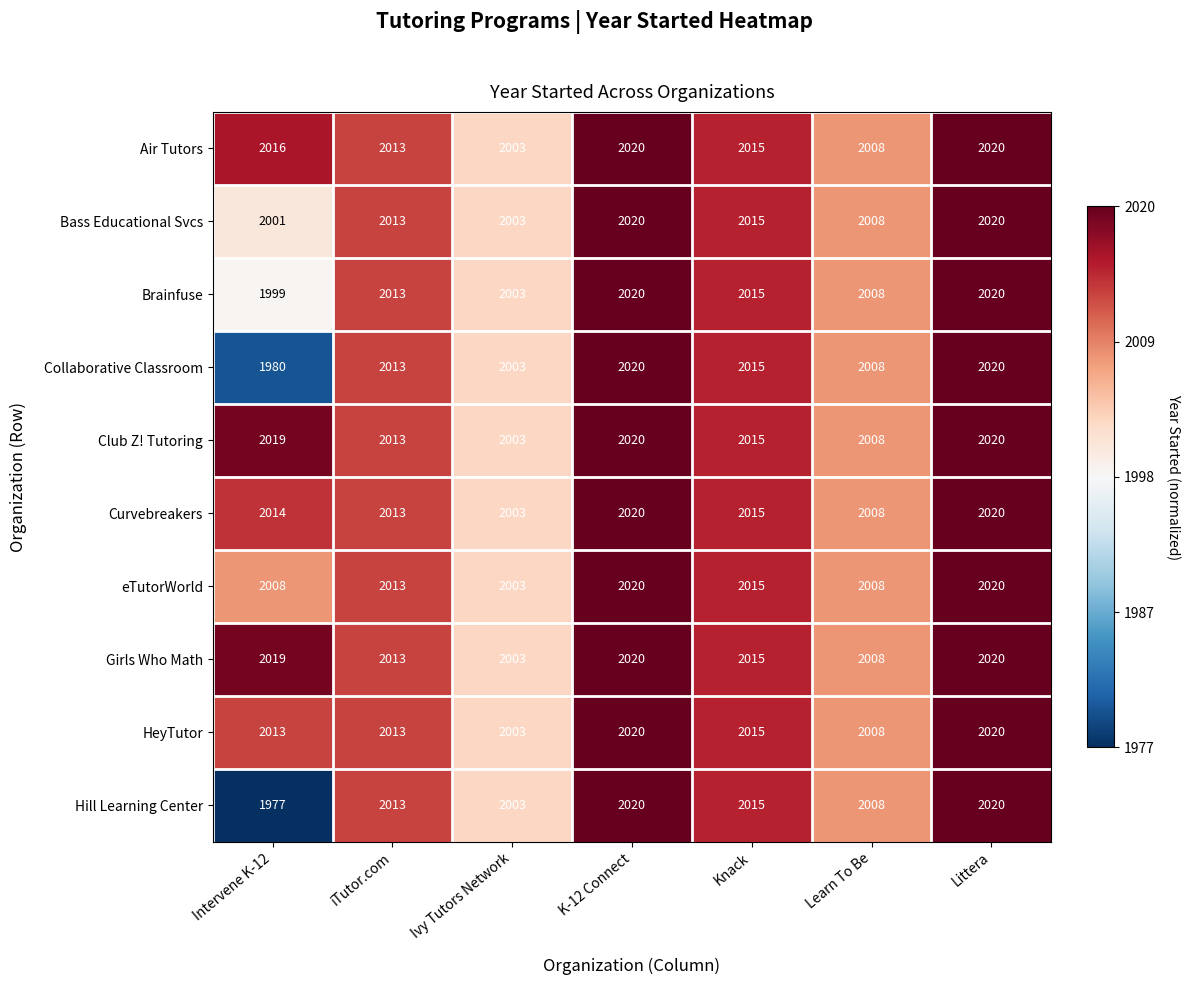

Count the Bass Educational Svcs values in the range 2003 to 2020.

6